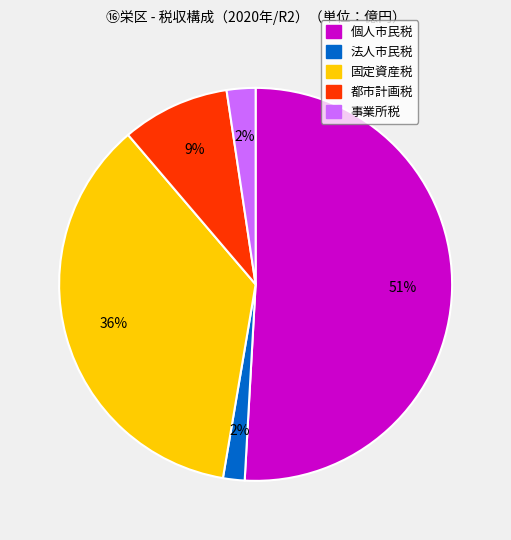

Between 個人市民税 and 都市計画税, which is larger?

個人市民税